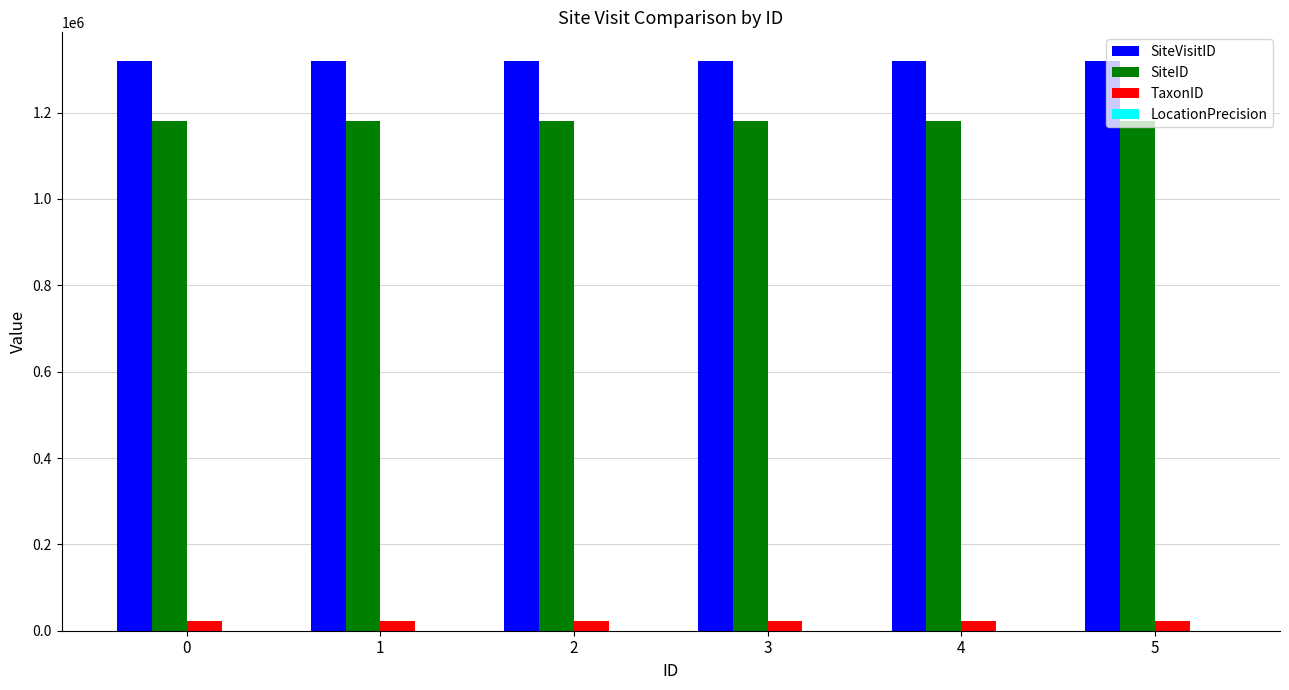

Read the TaxonID value at 1.

21550